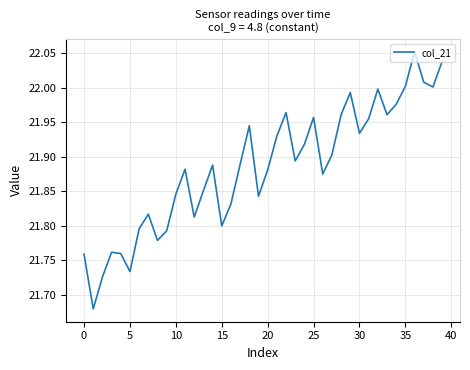

The value at 0 is 29.2. True or false?

False